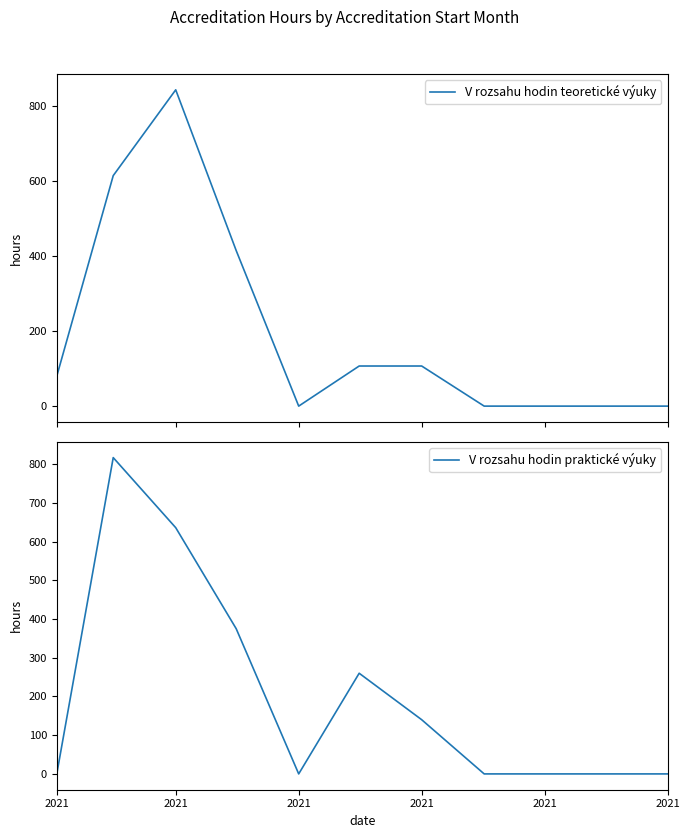

What is the difference between the maximum and minimum values in the V rozsahu hodin teoretické výuky series?

844